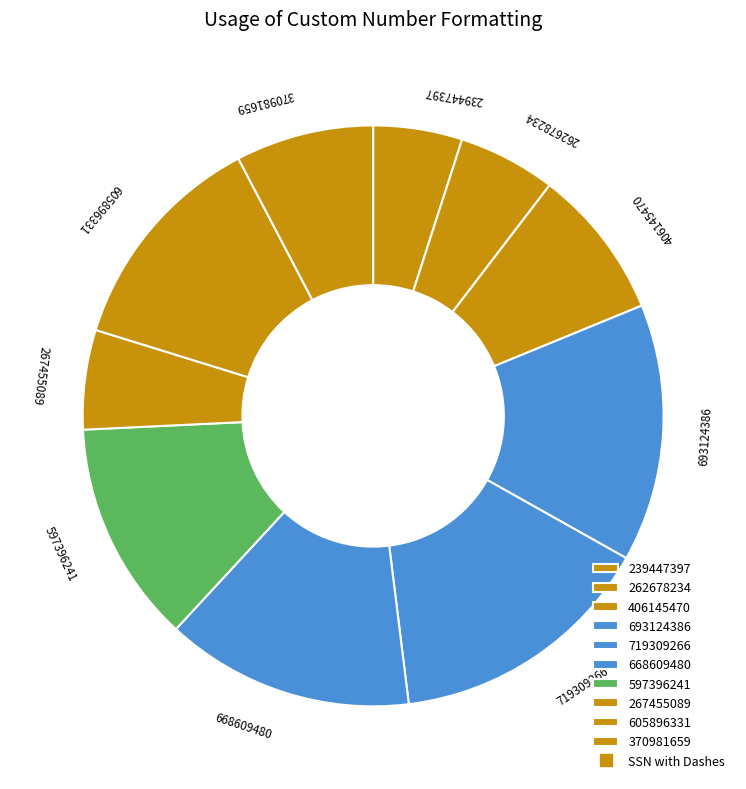

Which slice is the largest?

719309266